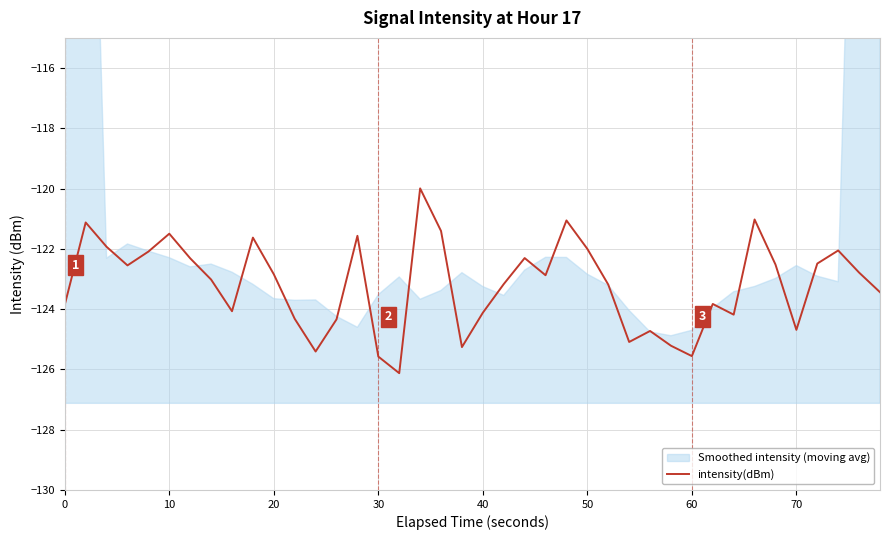

How many values exceed -122?

9